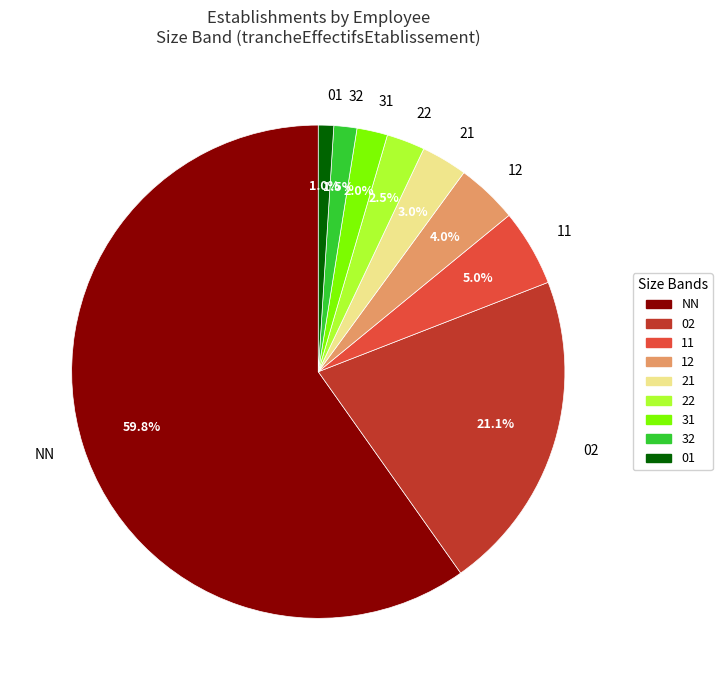

Does 31 represent more than half of the total?

No